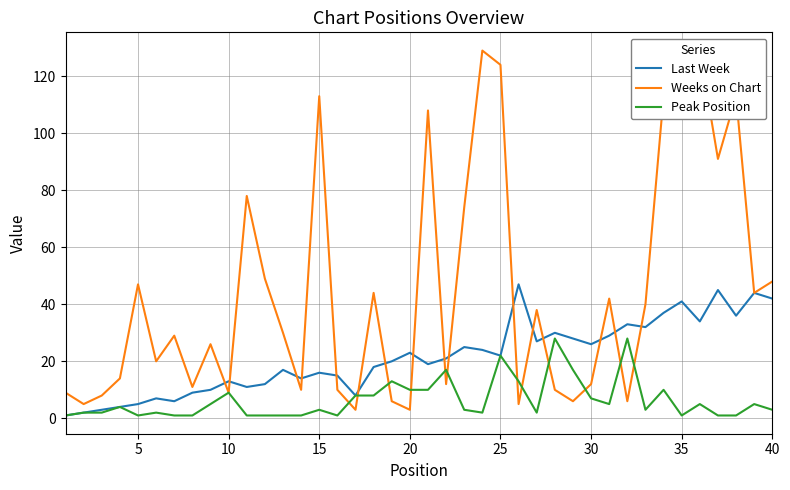

True or false: Last Week has more than 0 points higher than both neighbors.

True